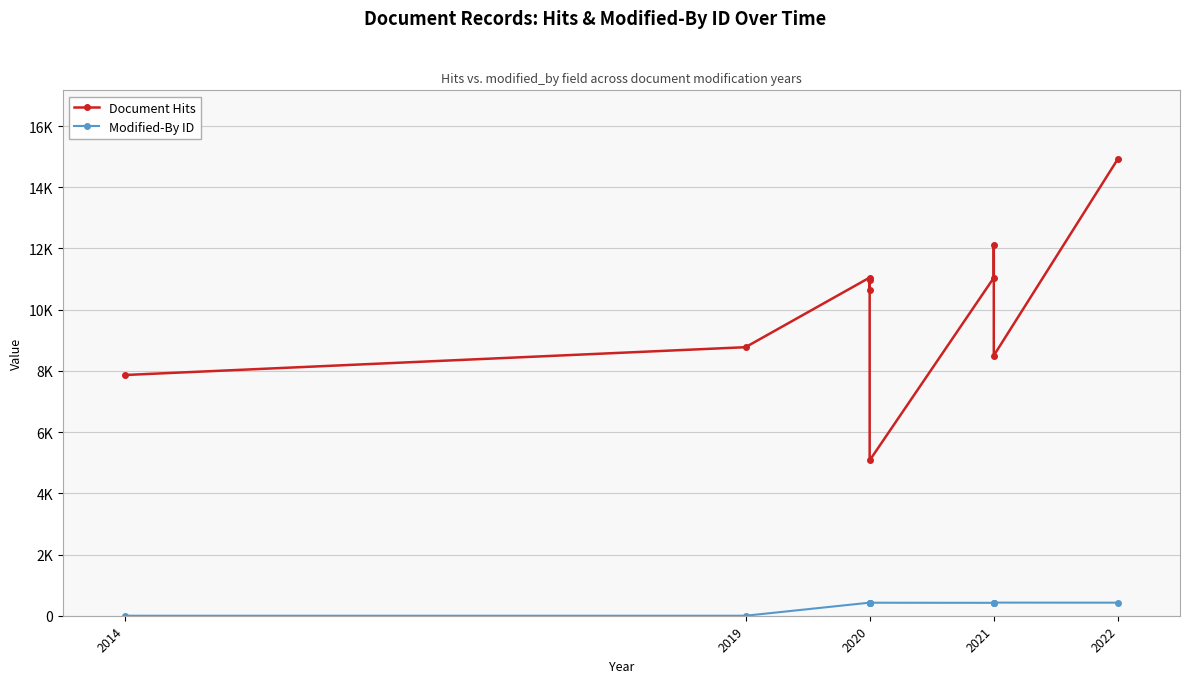

Is the value of Modified-By ID at 2021 greater than the value of Document Hits at 2020?

No